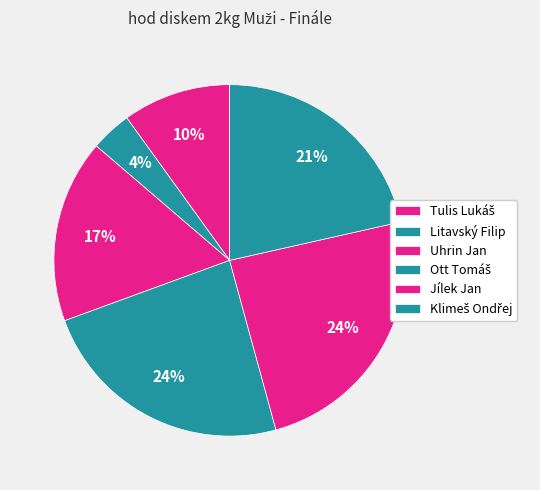

What is the smallest slice in the pie chart?

Litavský Filip